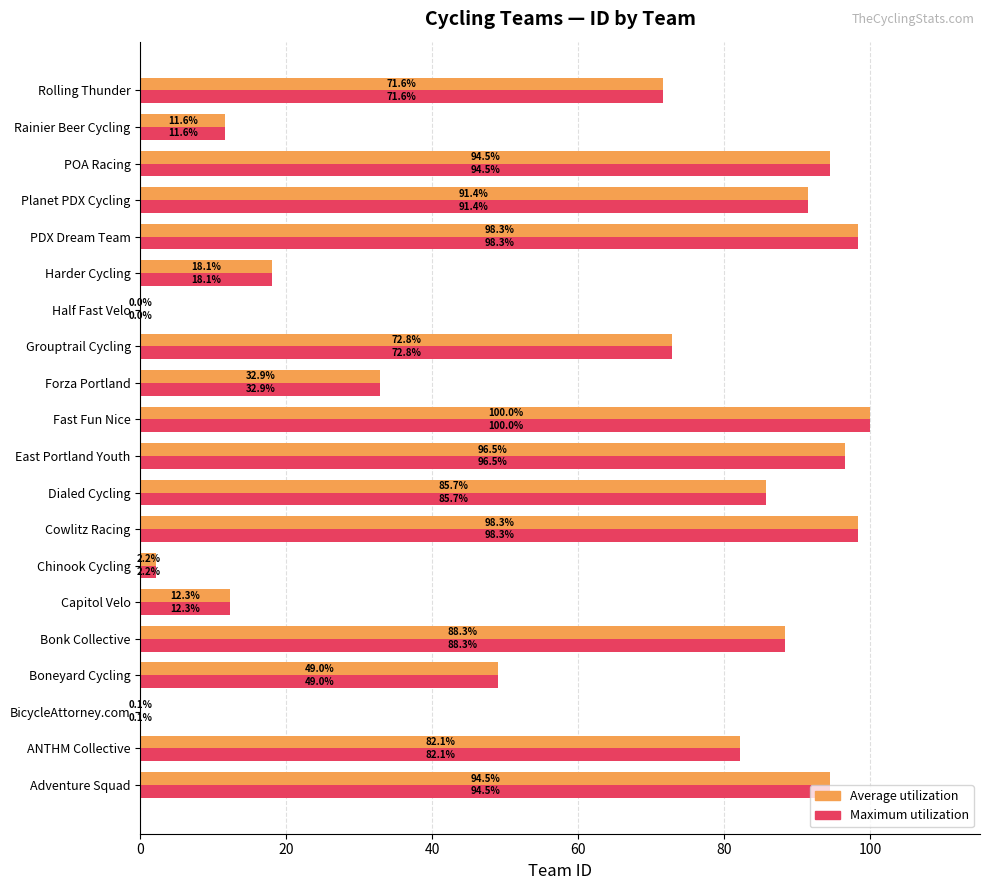

The value of Maximum utilization at Bonk Collective is 88.3. True or false?

True